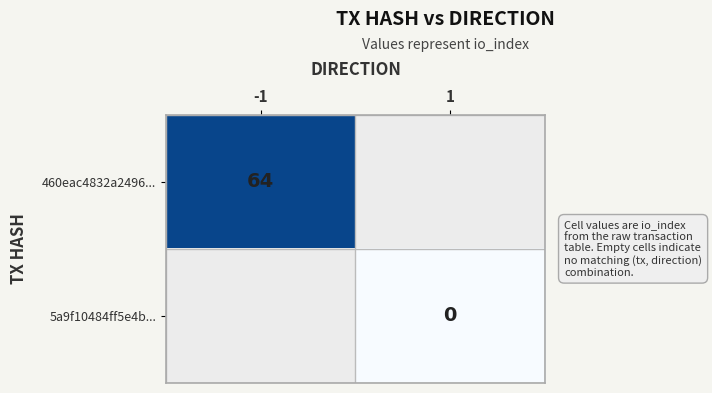

Count the number of categories in the chart.

2